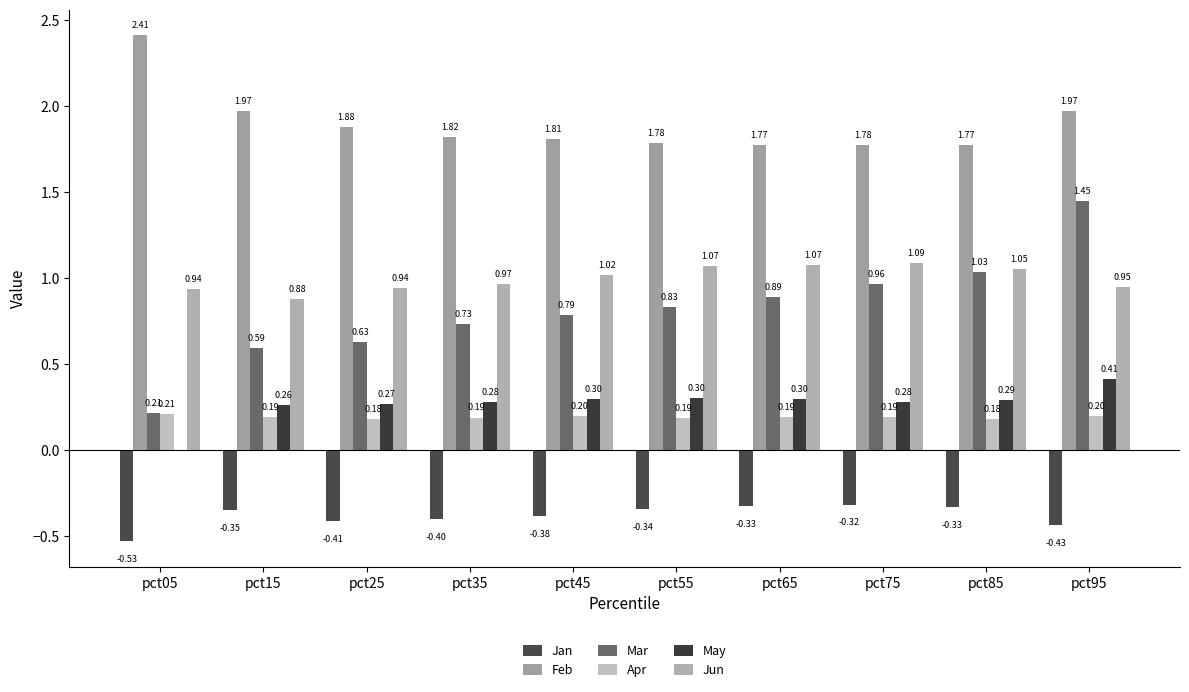

How many groups of bars are there?

10